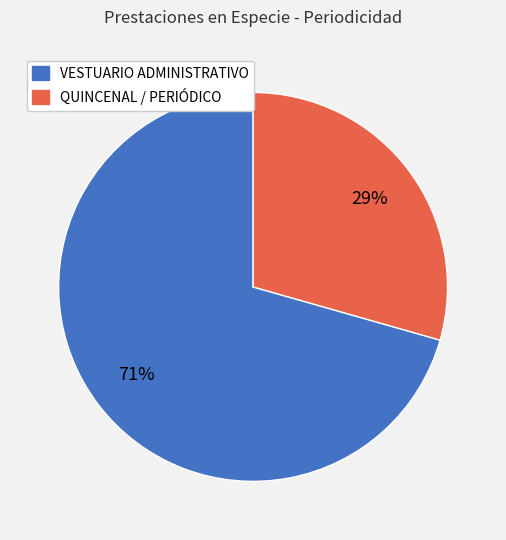

Is there any slice that represents more than half of the pie?

Yes